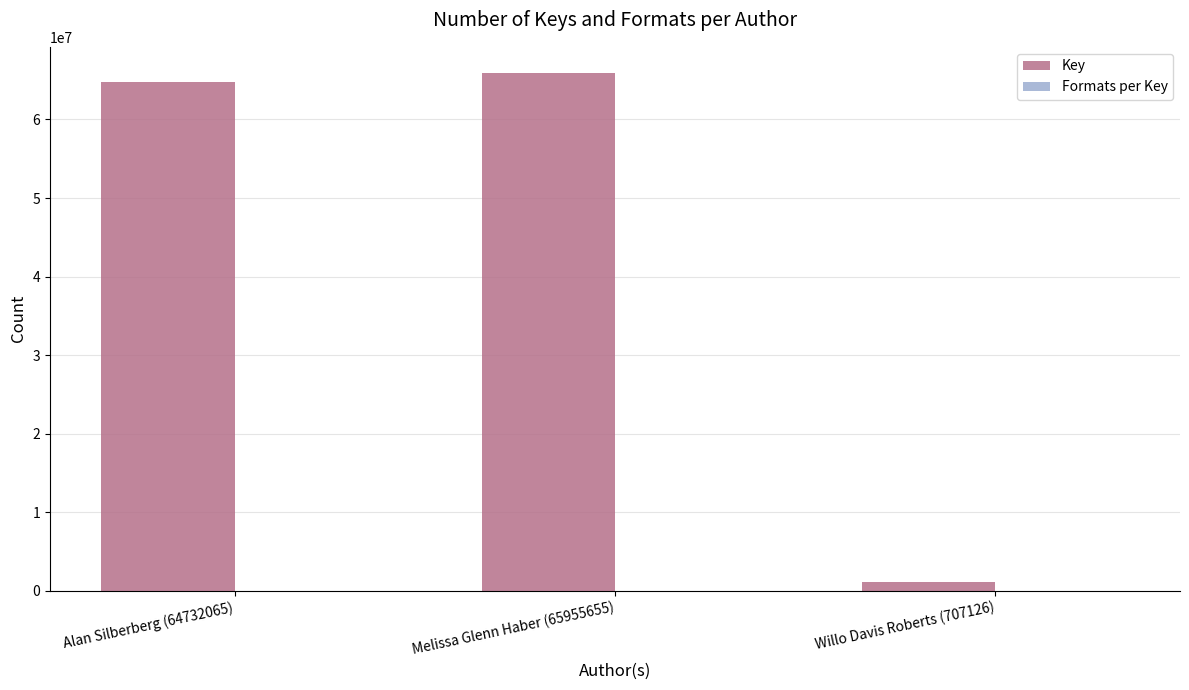

What is the sum of all Key values?

131790397